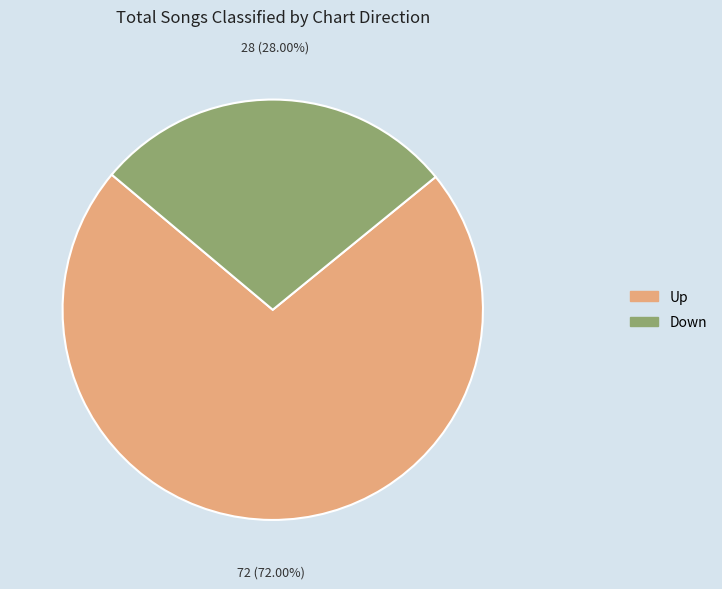

Is there any slice that represents more than half of the pie?

Yes